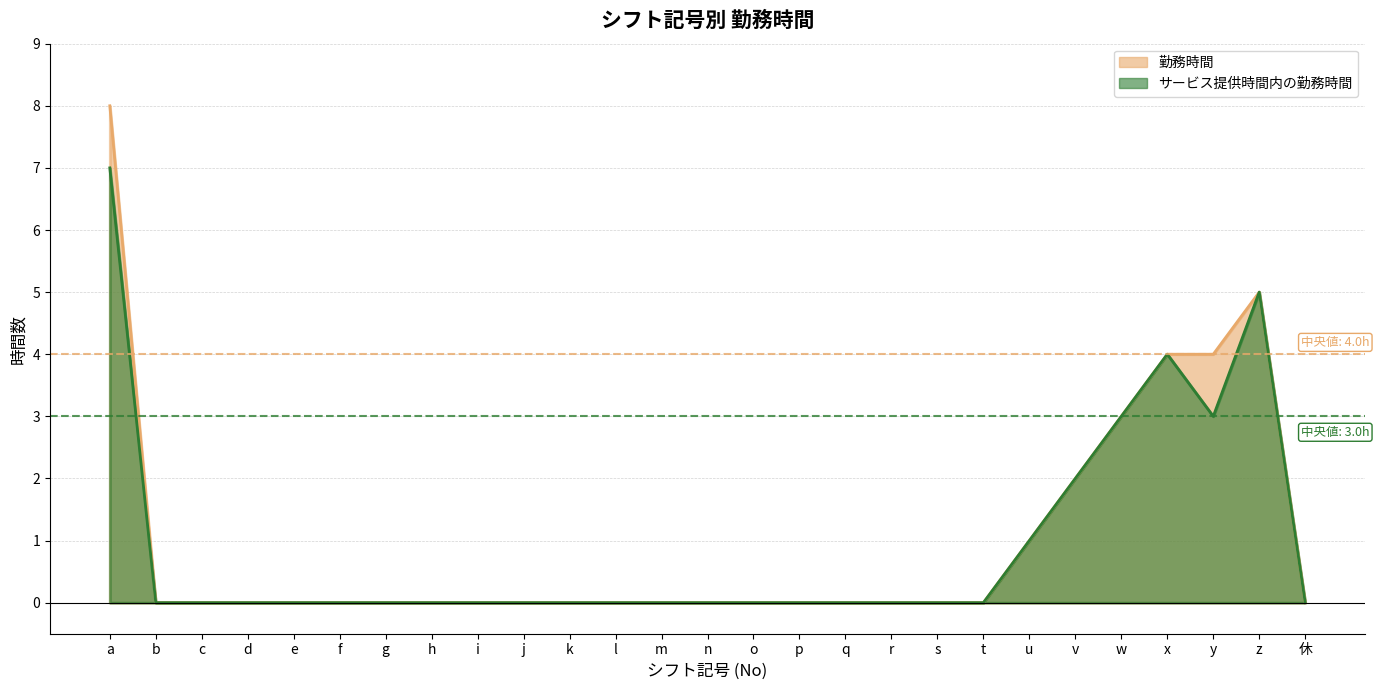

What is the sum of the 勤務時間 values at l and y?

4